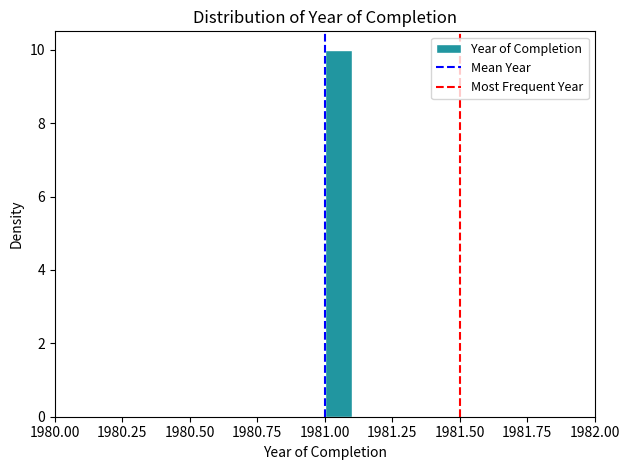

Read against the x-axis, roughly where is the centre of the tallest bar?

1981.05